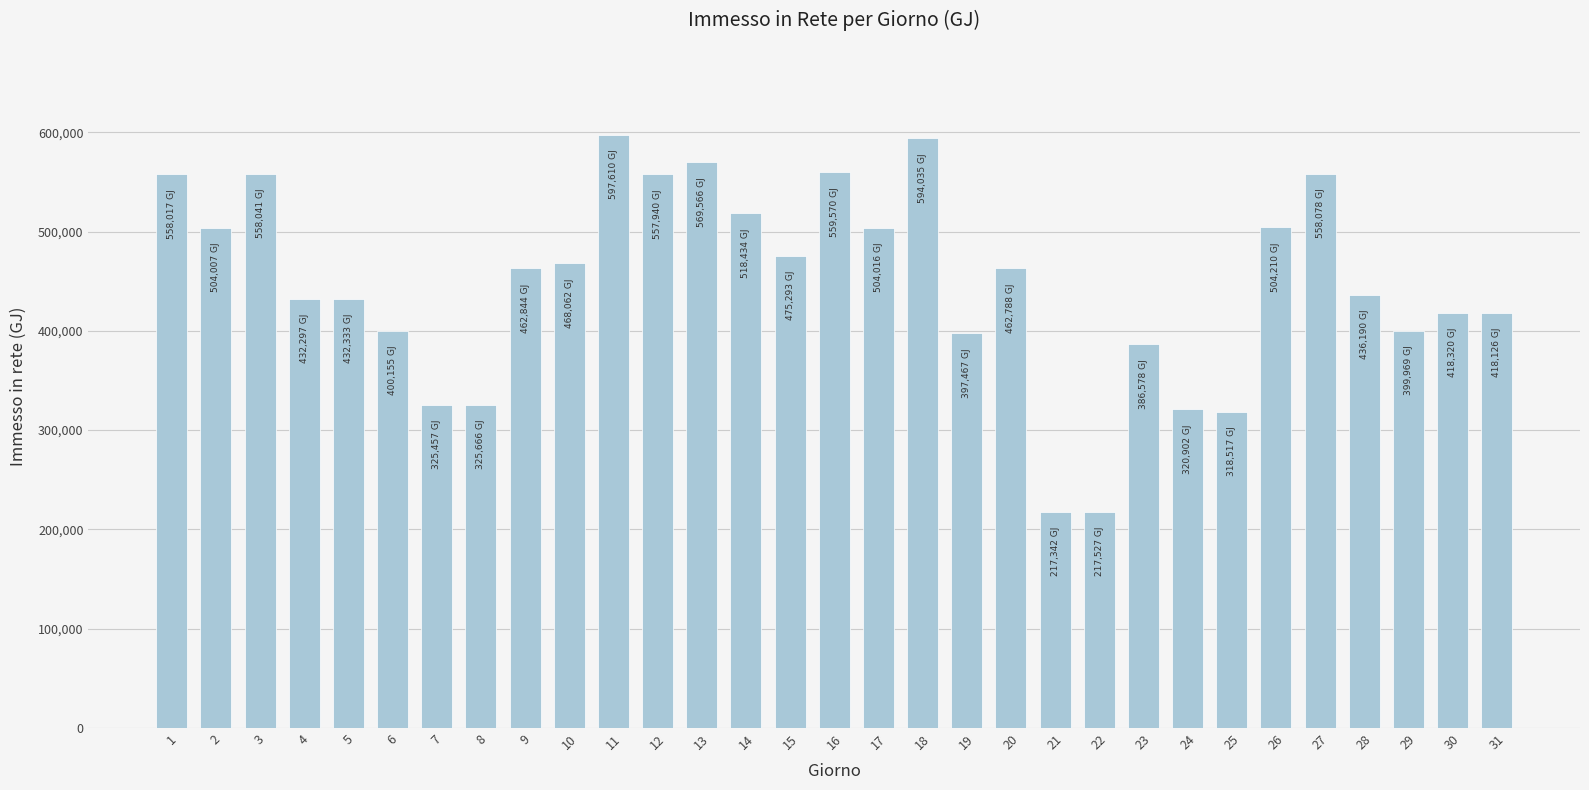

What is the value of the 26th bar from the left?

504209.8